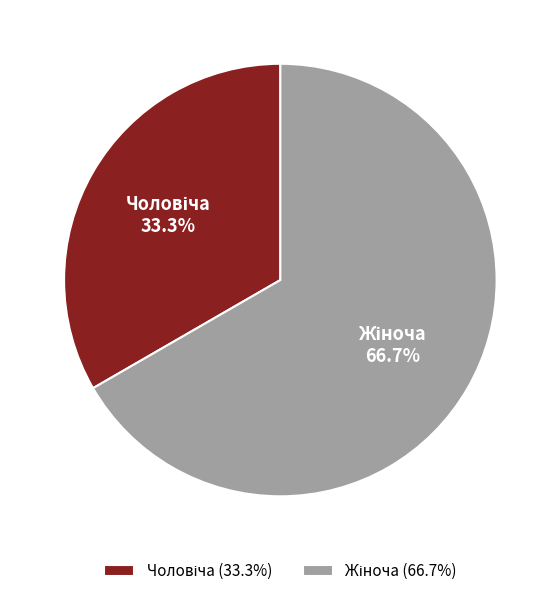

Is there any slice that represents more than half of the pie?

Yes